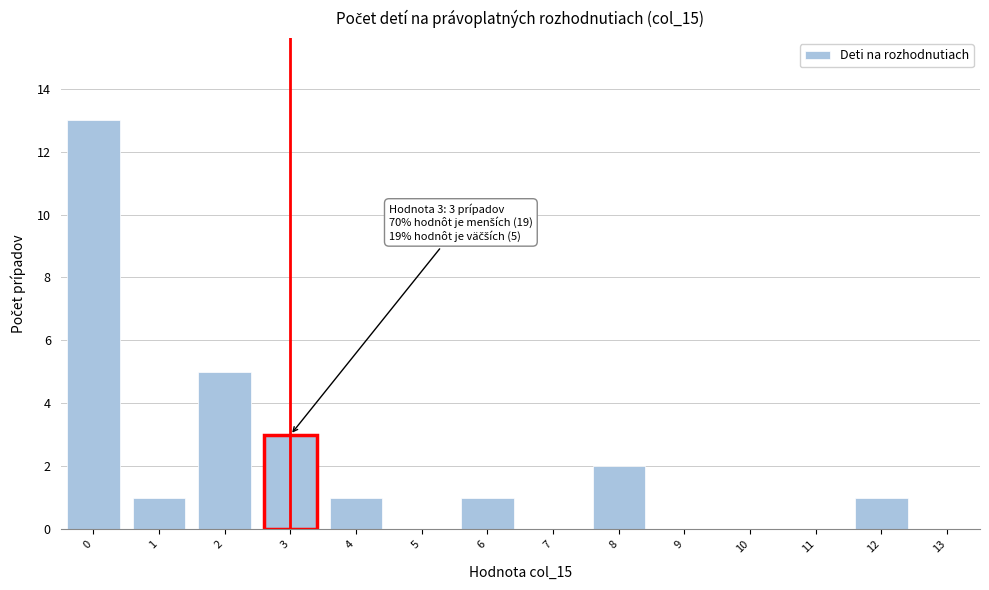

Reading right to left, extract all data points from this chart.

13=0	12=1	11=0	10=0	9=0	8=2	7=0	6=1	5=0	4=1	3=3	2=5	1=1	0=13